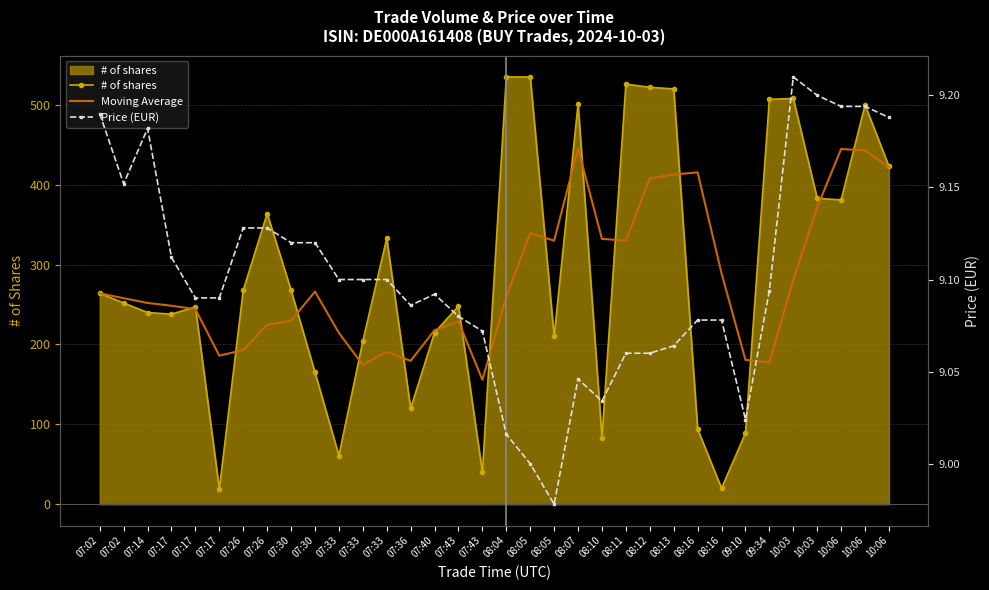

How many categories are shown in the chart?

34